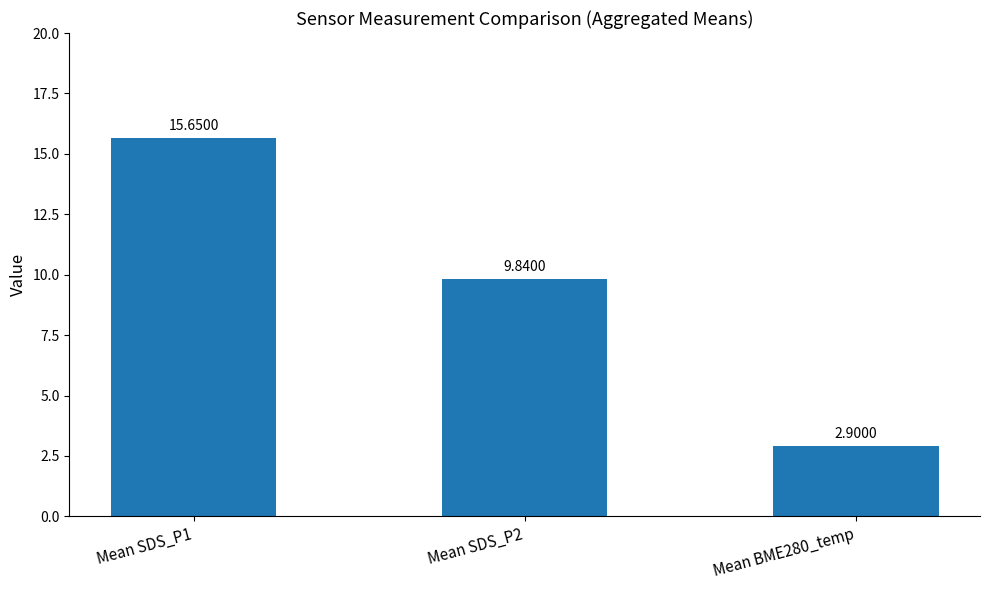

What is the minimum value shown in the chart?

2.9